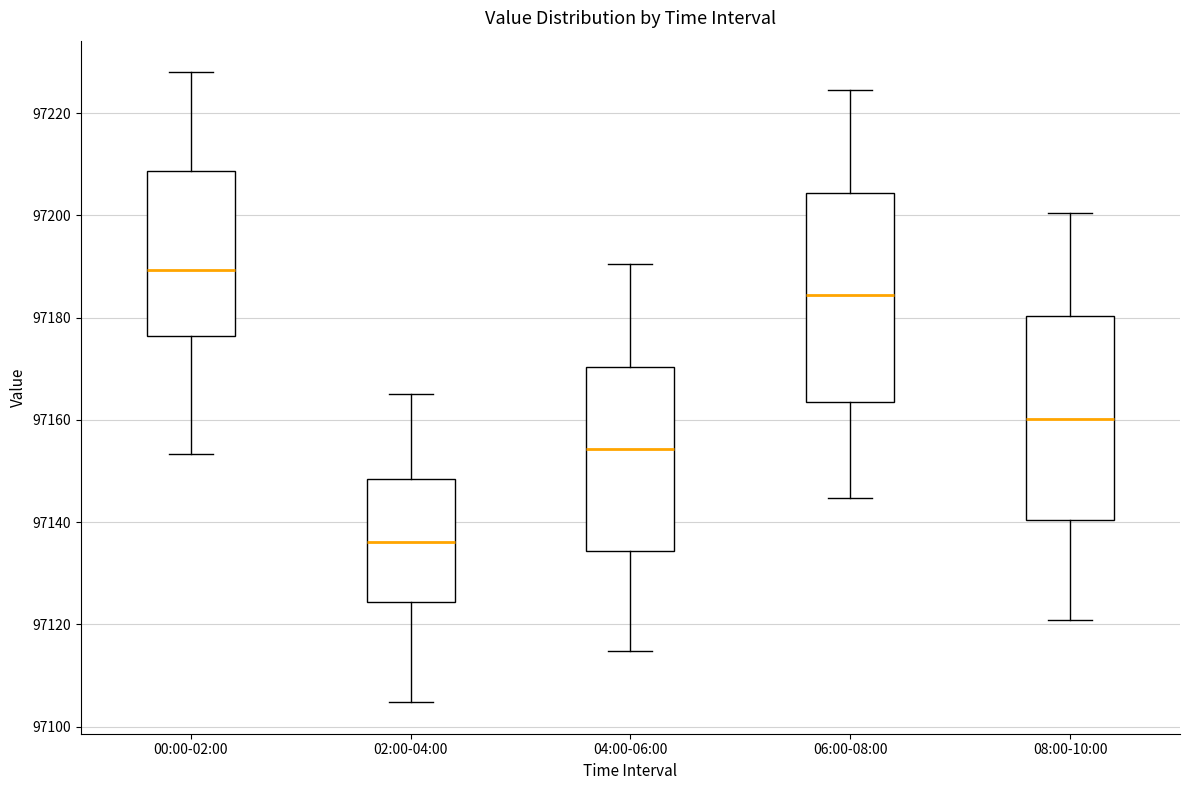

Reading left to right, transcribe this box plot: for each box, give where its median line is, the range the box spans, and where its two whiskers end, as read against the y-axis. The values are not printed on the chart, so give them approximately, as read against the axis.

00:00-02:00: median 97190, box 97176 to 97208, whiskers 97154 to 97228
02:00-04:00: median 97136, box 97124 to 97148, whiskers 97104 to 97166
04:00-06:00: median 97154, box 97134 to 97170, whiskers 97114 to 97190
06:00-08:00: median 97184, box 97164 to 97204, whiskers 97144 to 97224
08:00-10:00: median 97160, box 97140 to 97180, whiskers 97120 to 97200